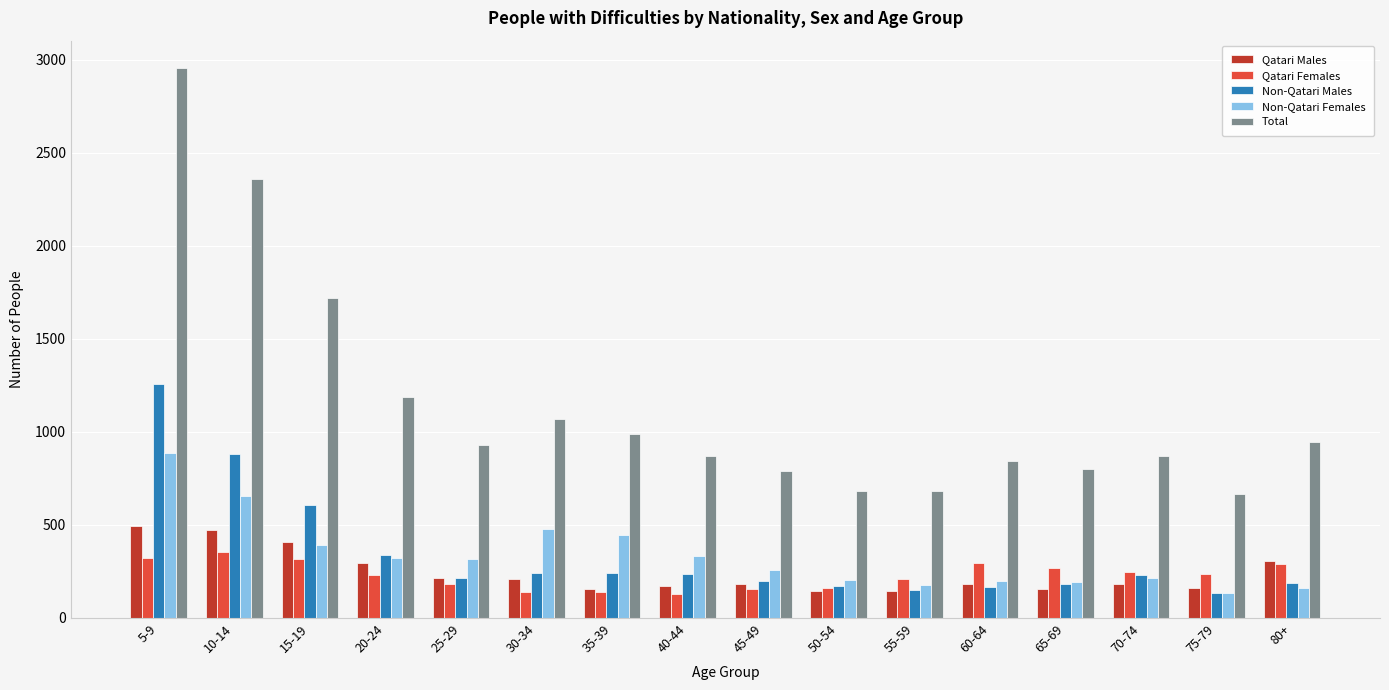

What is the difference between the maximum and minimum values in the Qatari Males series?

348